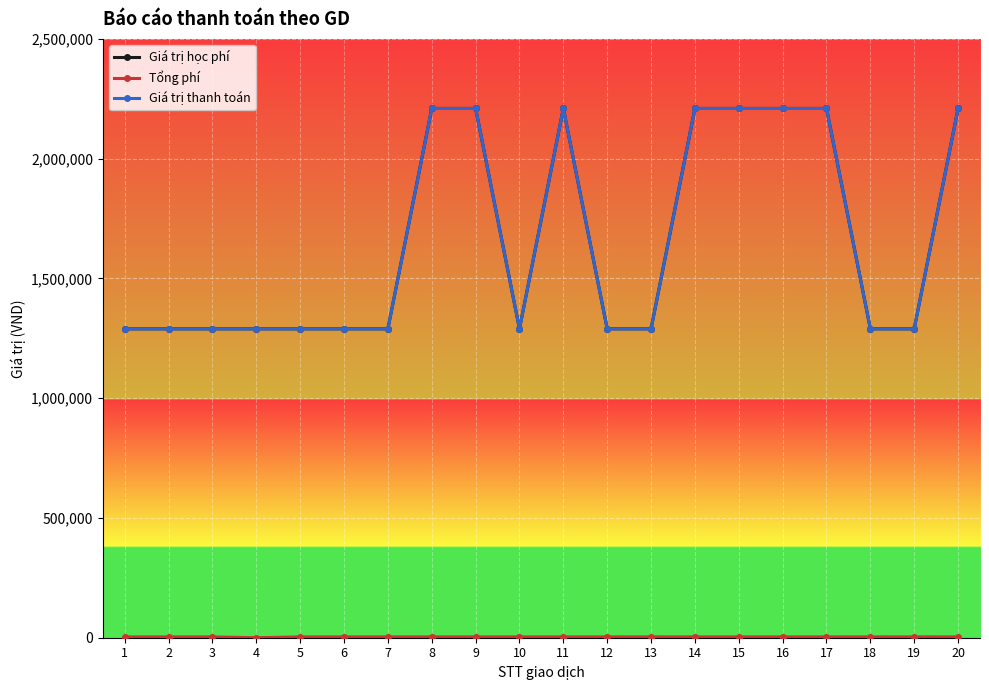

At which category is the sum across all series the highest?

8